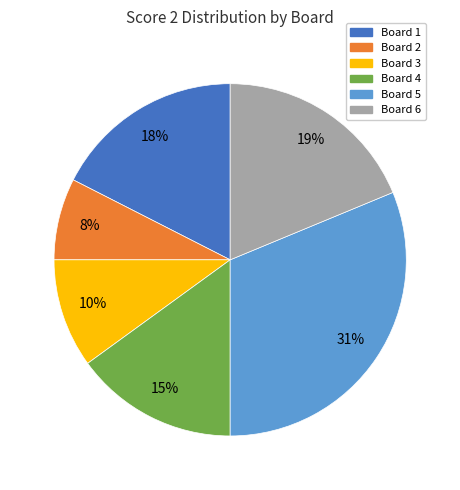

Does any single category account for the majority?

No